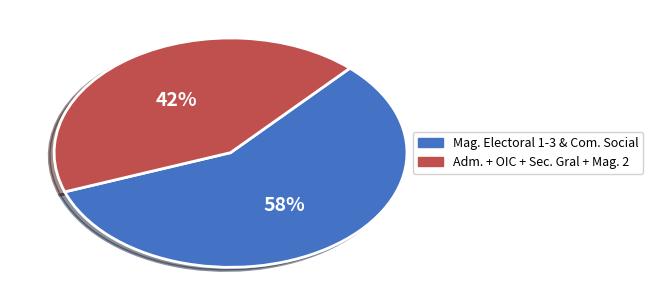

To the nearest percent, what is the average slice percentage?

50%